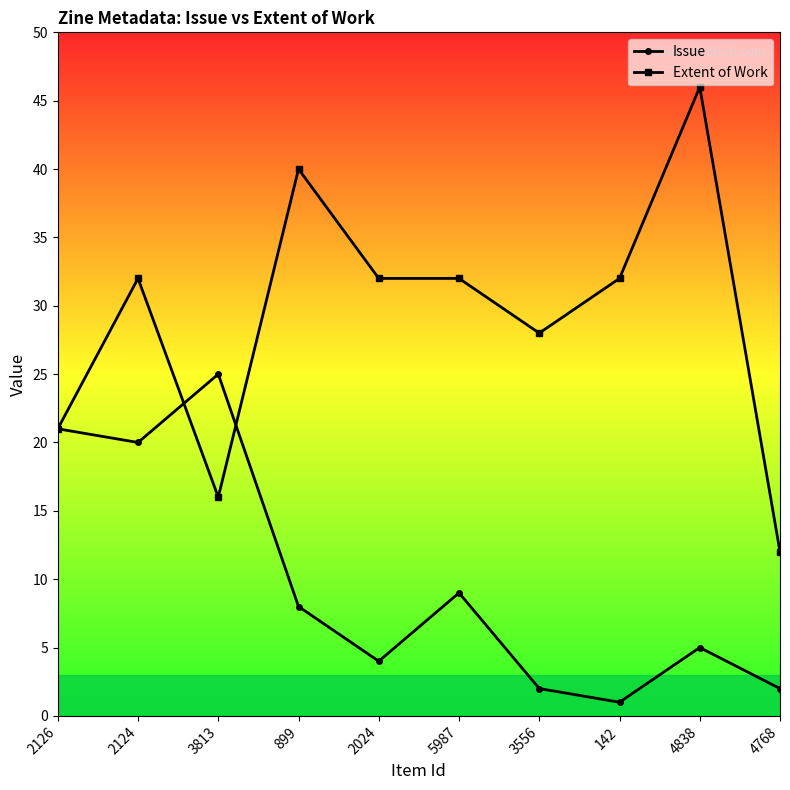

How many values in the Issue series exceed 8?

4